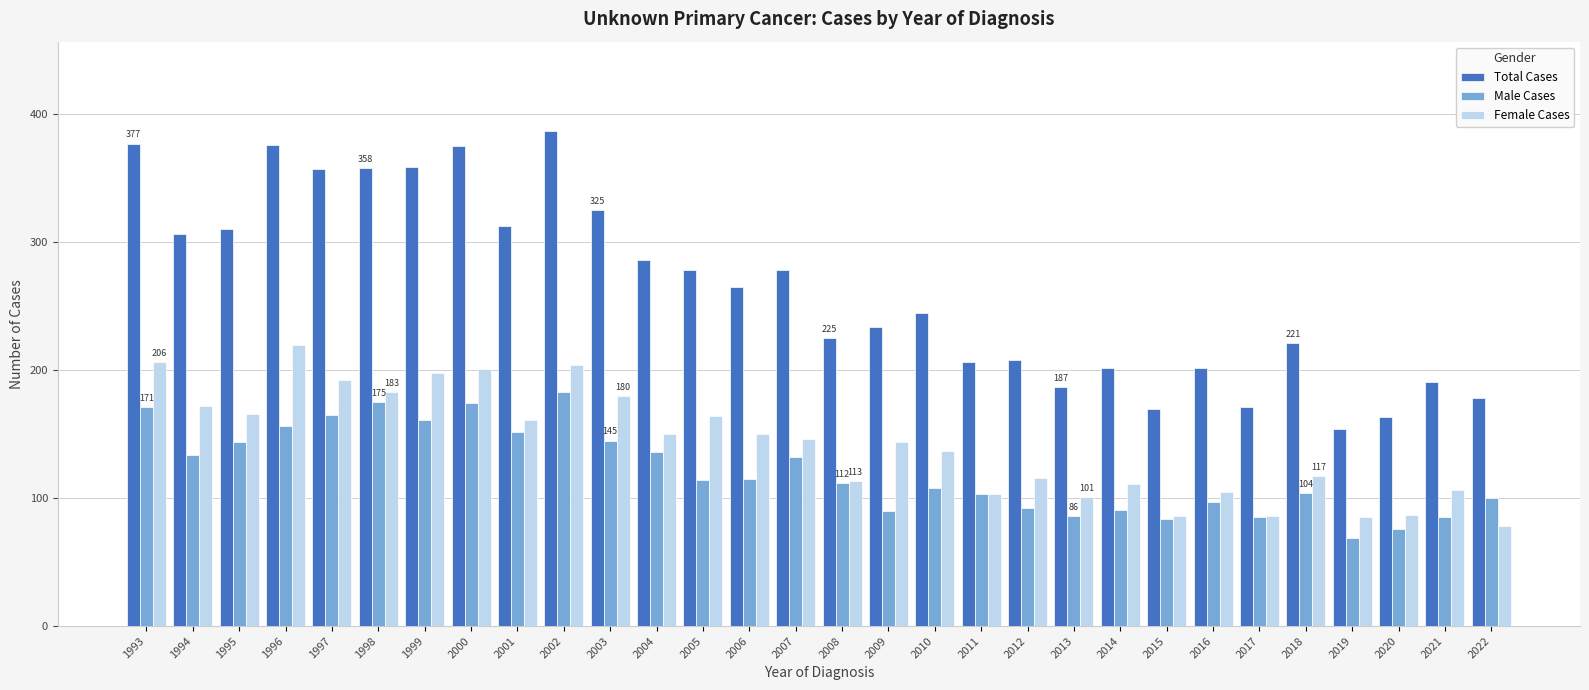

True or false: Total Cases has a value of 377 at 1993.

True